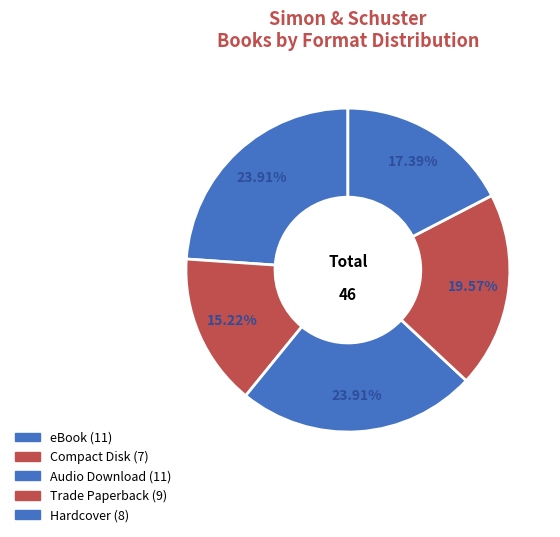

Count the number of slices in the pie.

5